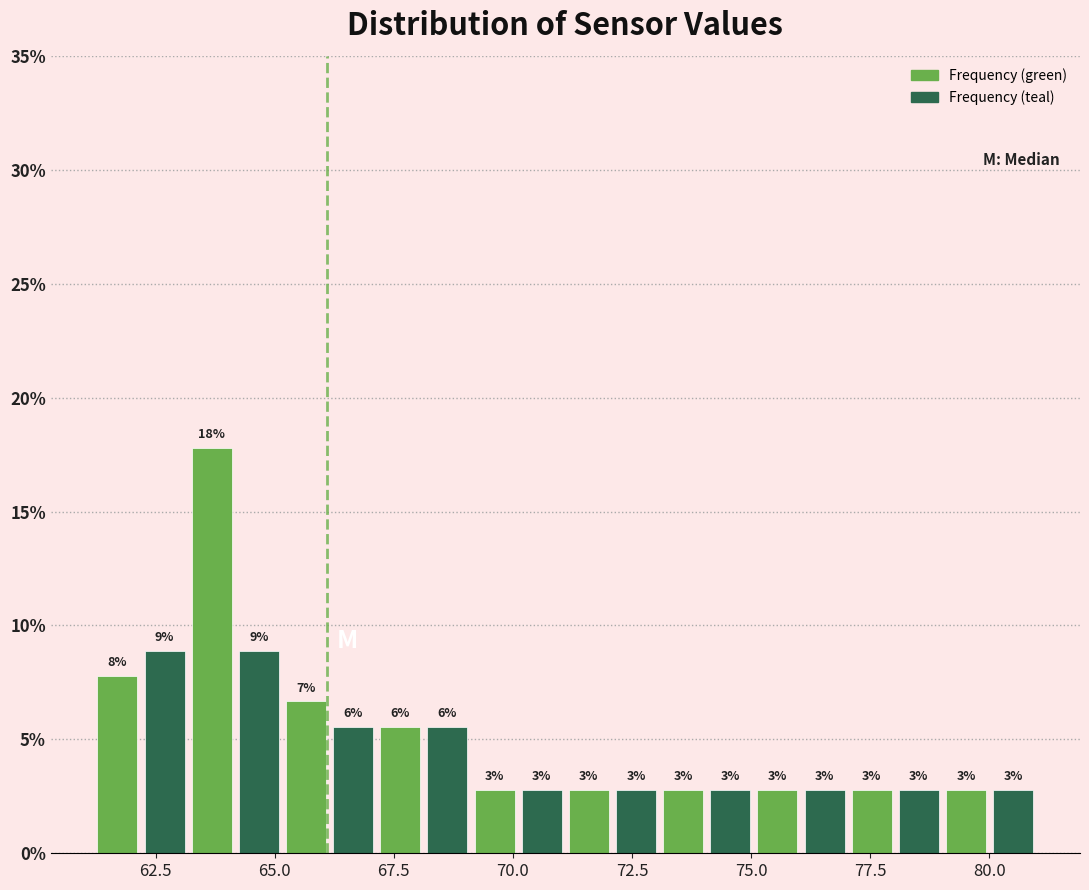

Around what value on the x-axis is the tallest bar? Give the approximate position of its centre, as read against the axis.

63.5